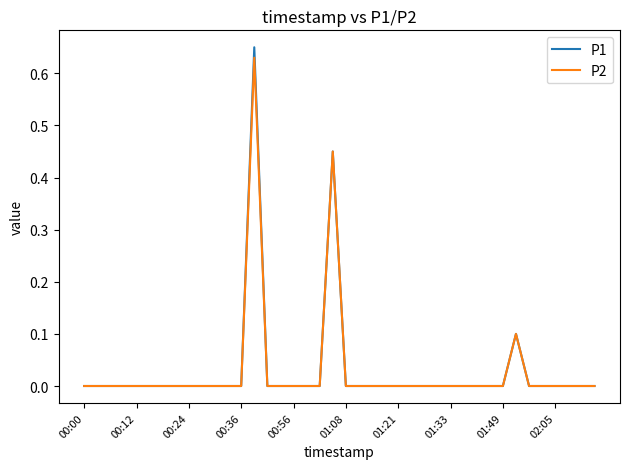

Does the chart display data point markers on the line(s)?

No